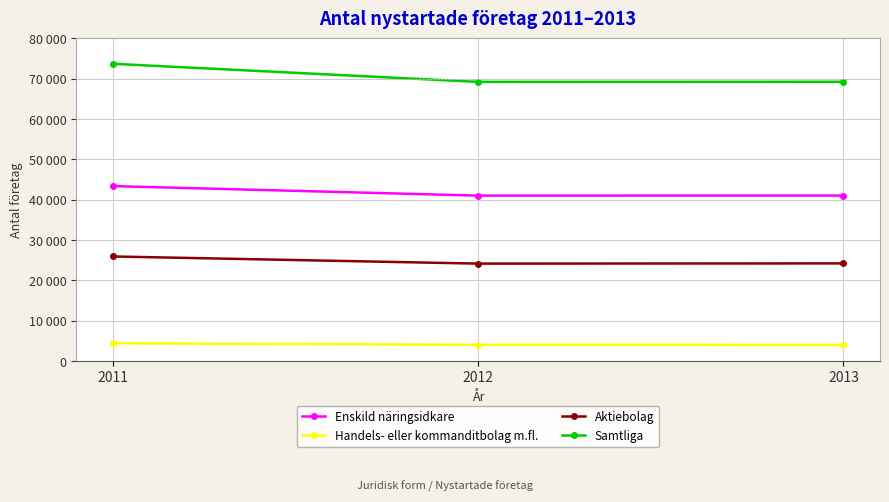

Between 2011 and 2013, which is larger?

2011